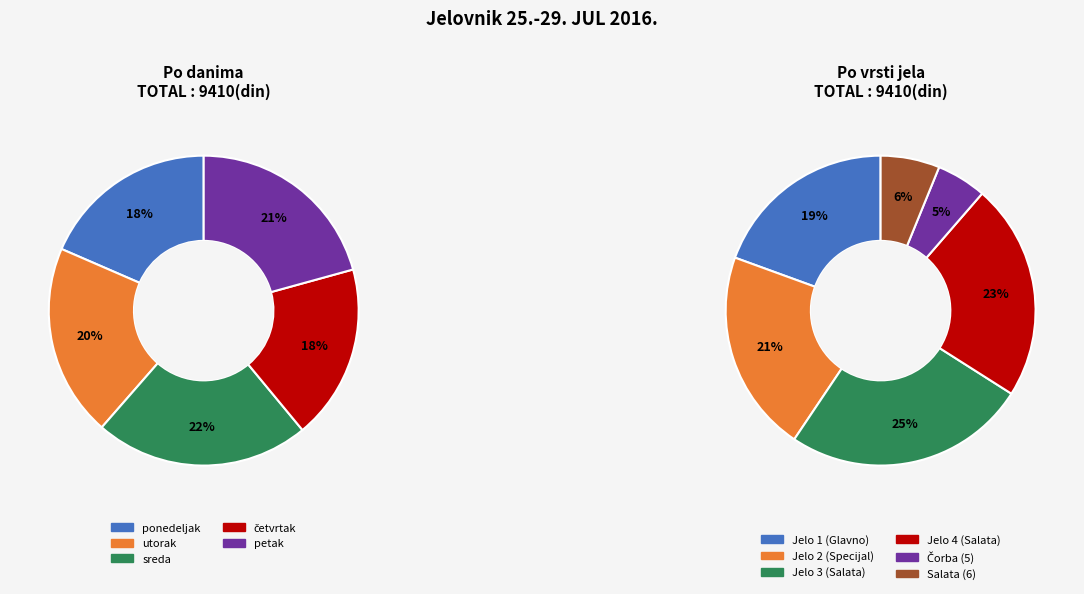

Does 5 account for over 50% of the chart?

No